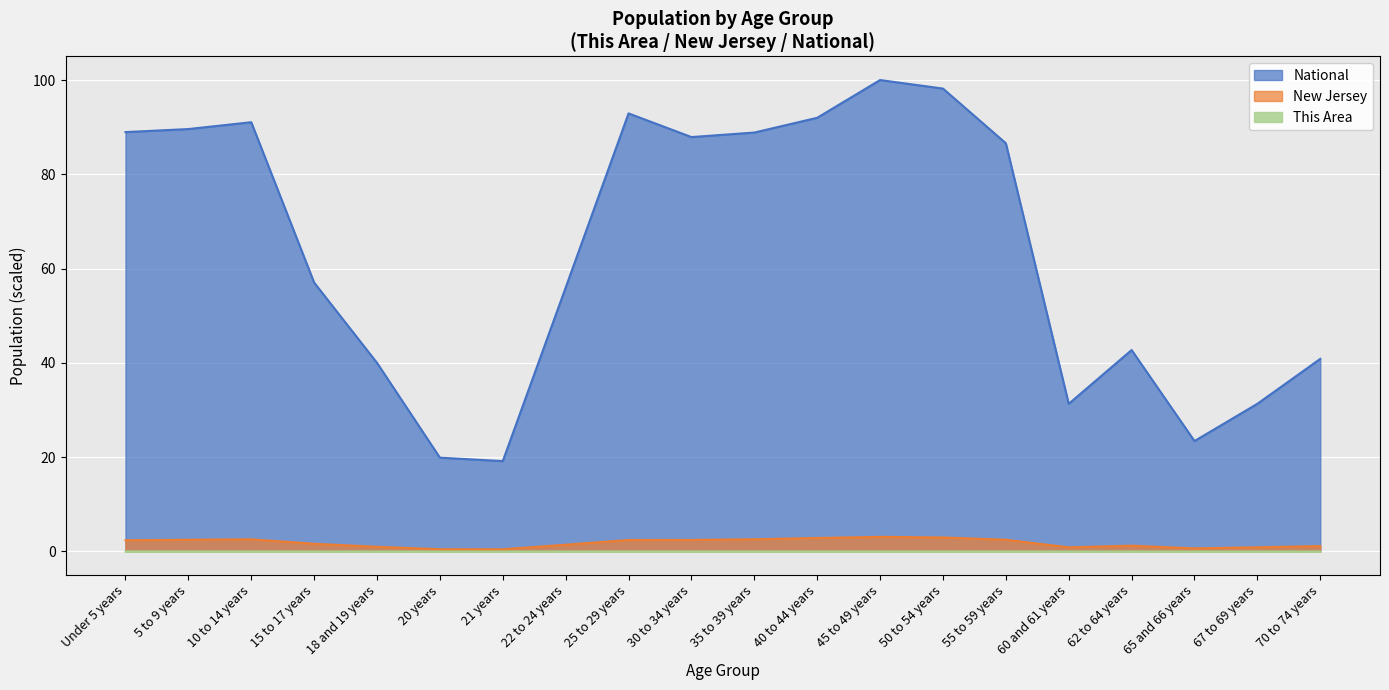

Between 50 to 54 years and 5 to 9 years, which is larger?

50 to 54 years